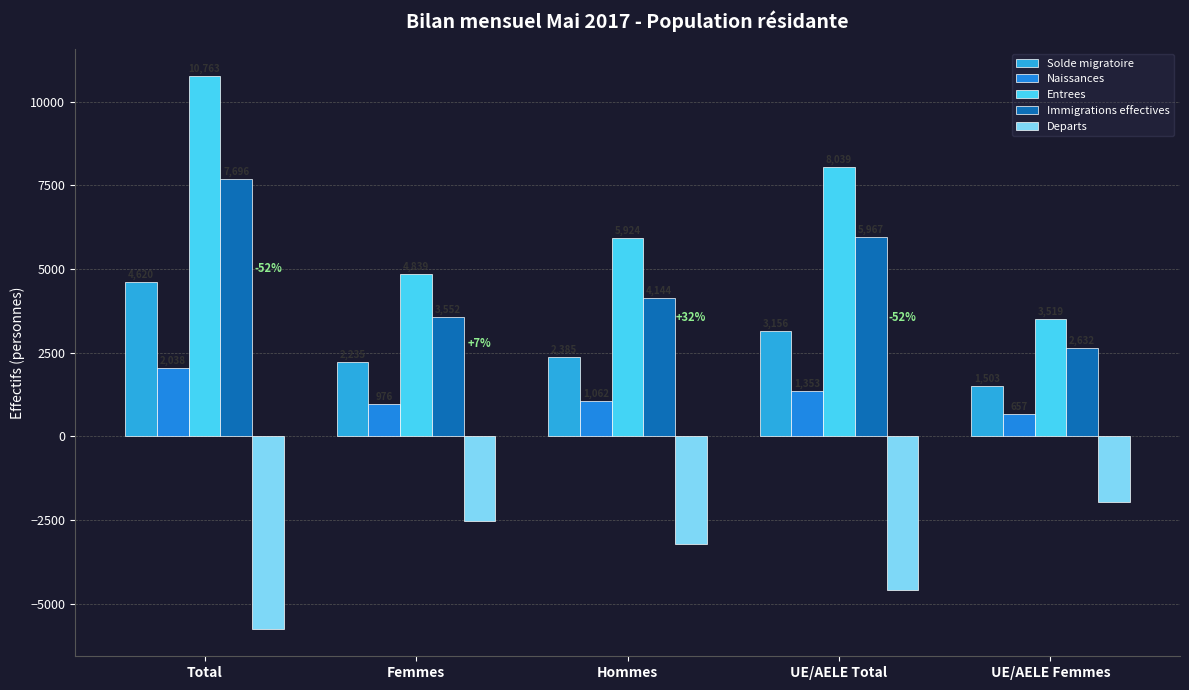

How many series are shown in this chart?

5